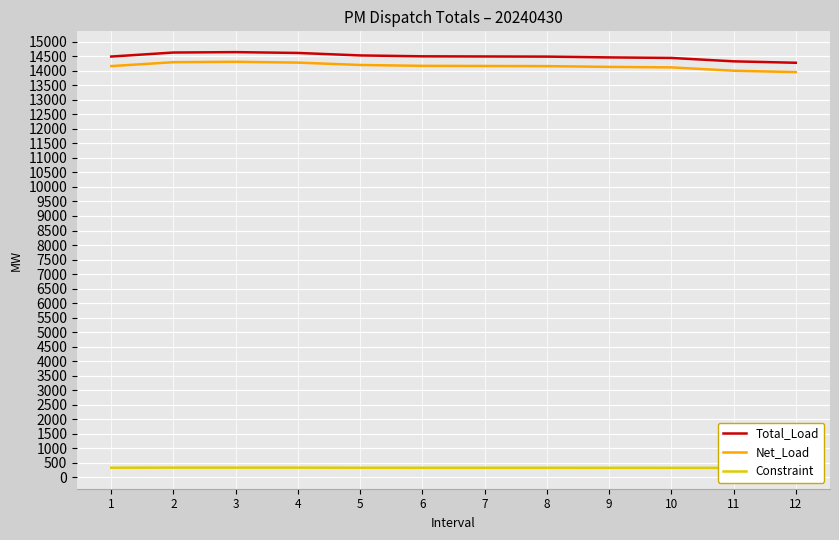

Which series changed the most between 2 and 9?

Total_Load